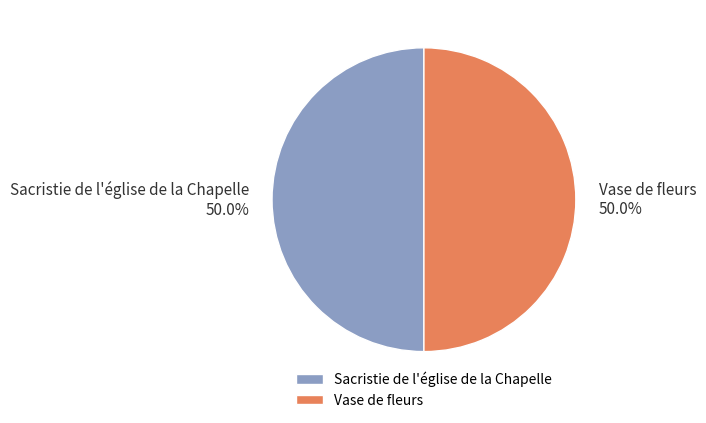

Combined, do Sacristie de l'église de la Chapelle and Vase de fleurs account for over 50%?

Yes